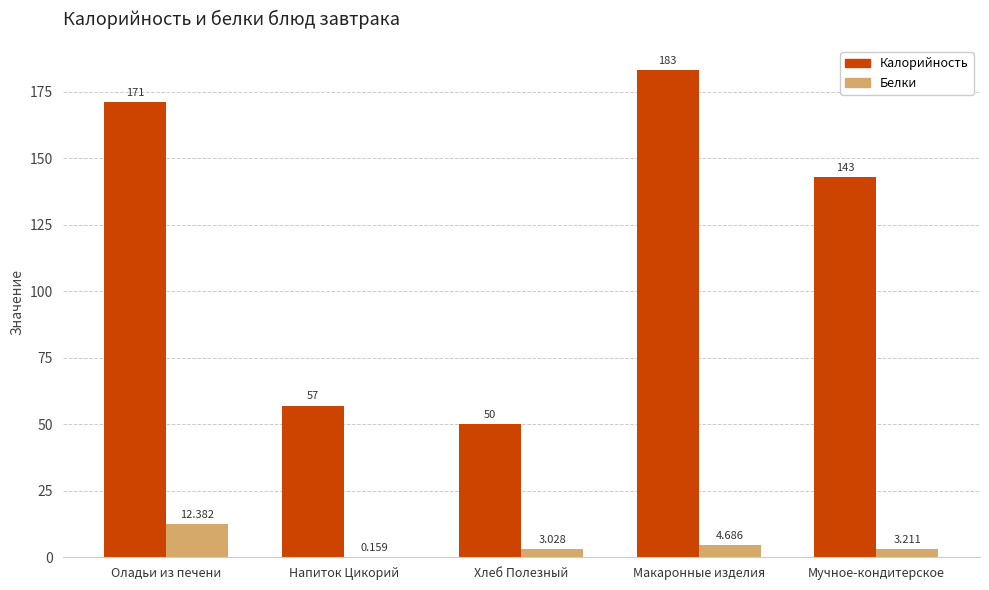

Which series changed the most between Оладьи из печени and Мучное-кондитерское?

Калорийность